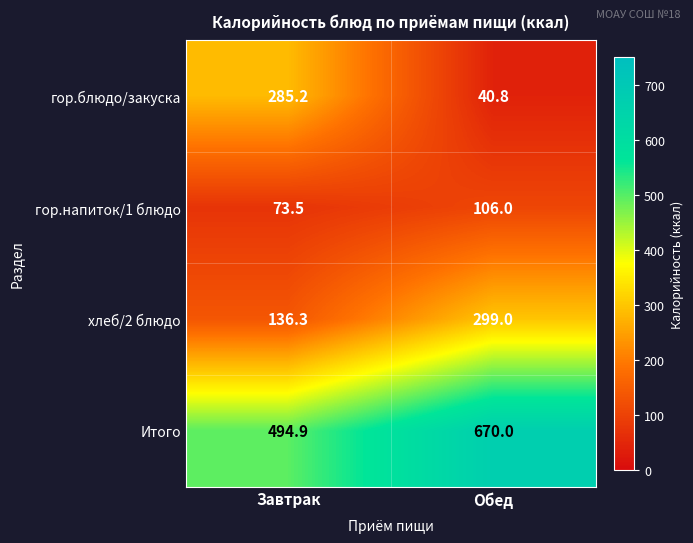

What is the total value across all series at Обед?

1115.8